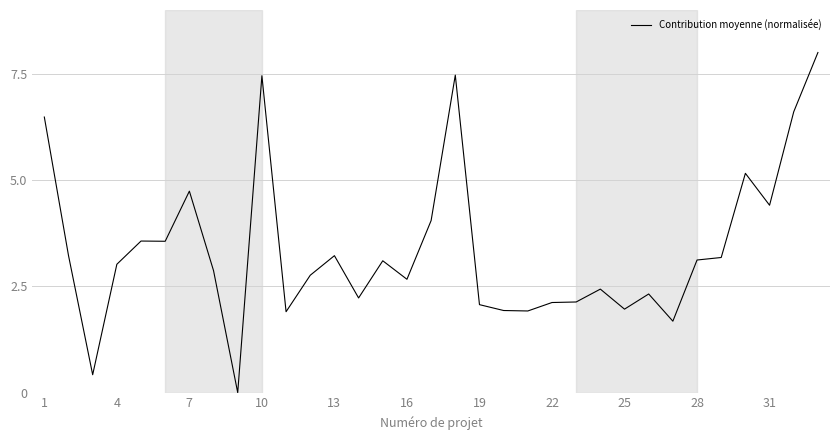

What is the difference between the maximum and minimum values?

8.0